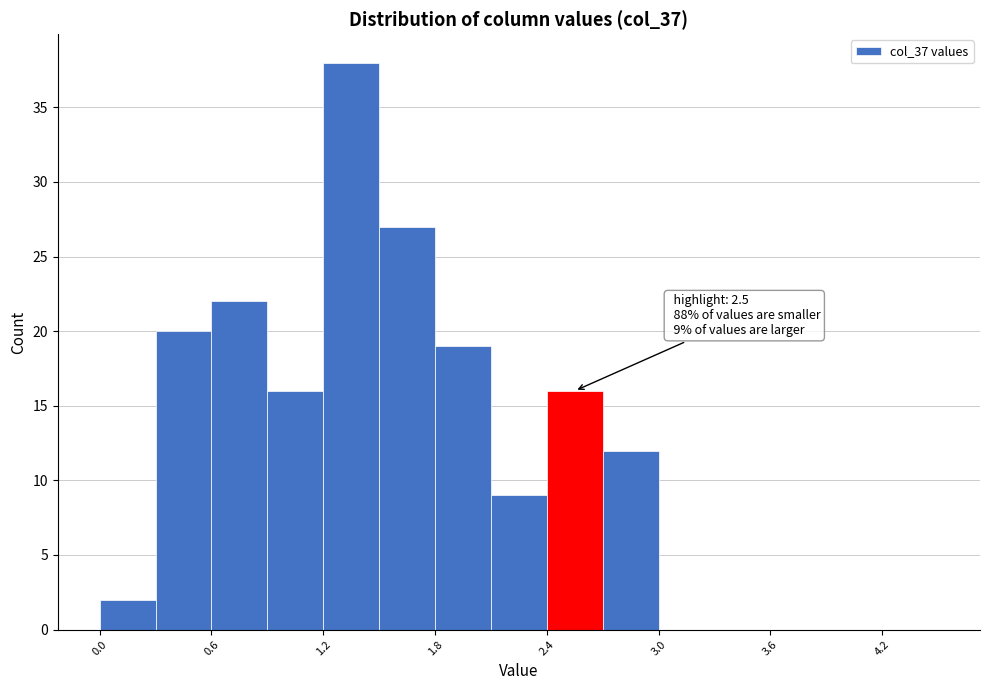

Around what value on the x-axis is the tallest bar? Give the approximate position of its centre, as read against the axis.

1.4